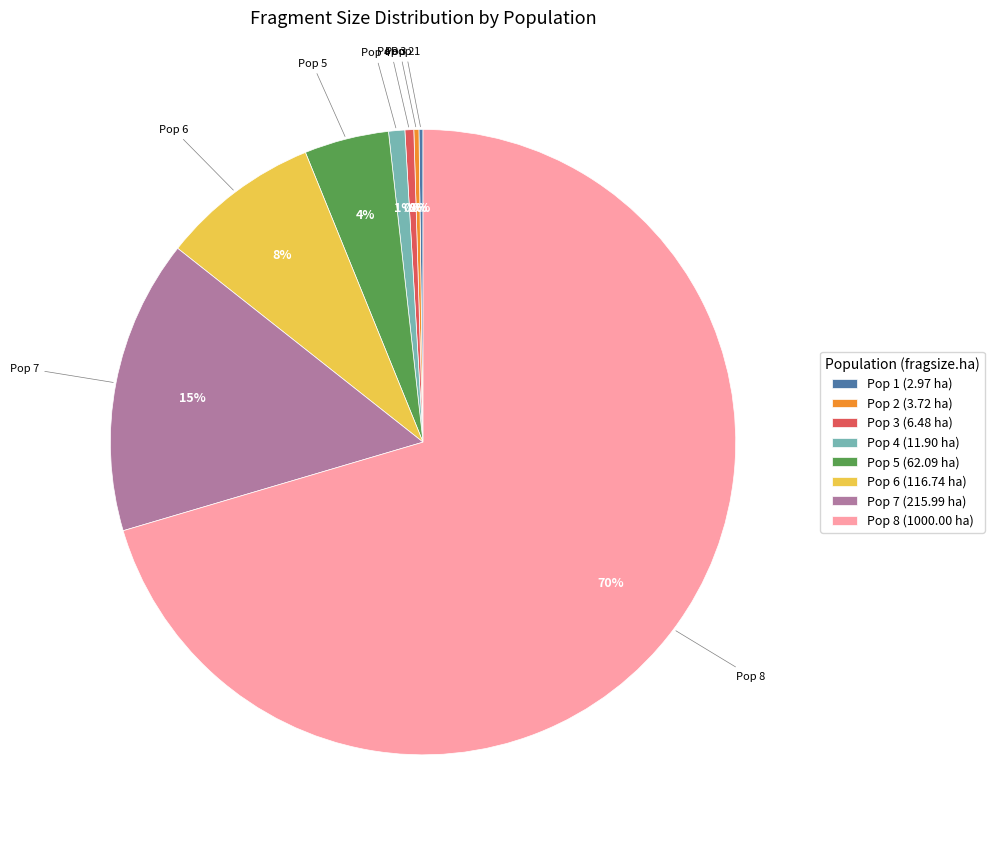

Which has a higher value, Pop 4 (11.90 ha) or Pop 5 (62.09 ha)?

Pop 5 (62.09 ha)